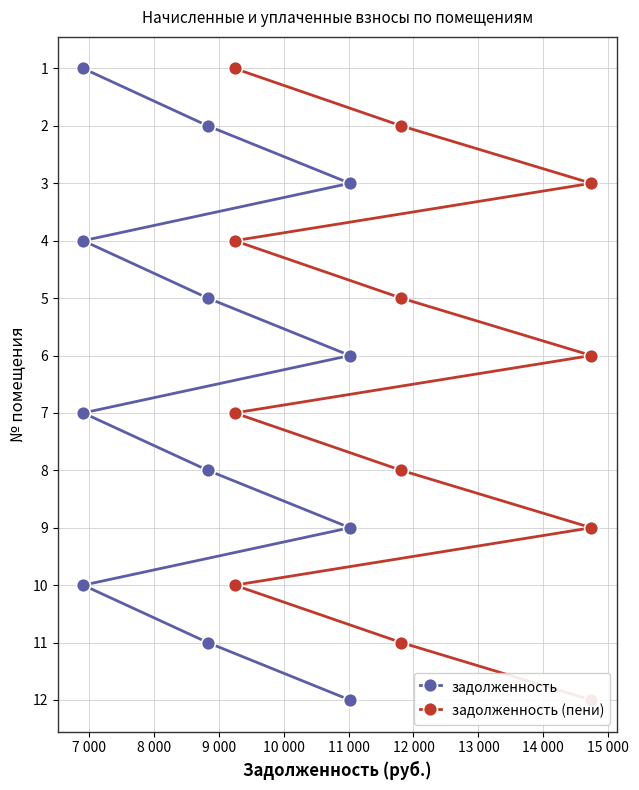

What is the label of the 6th point from the right?

12 000